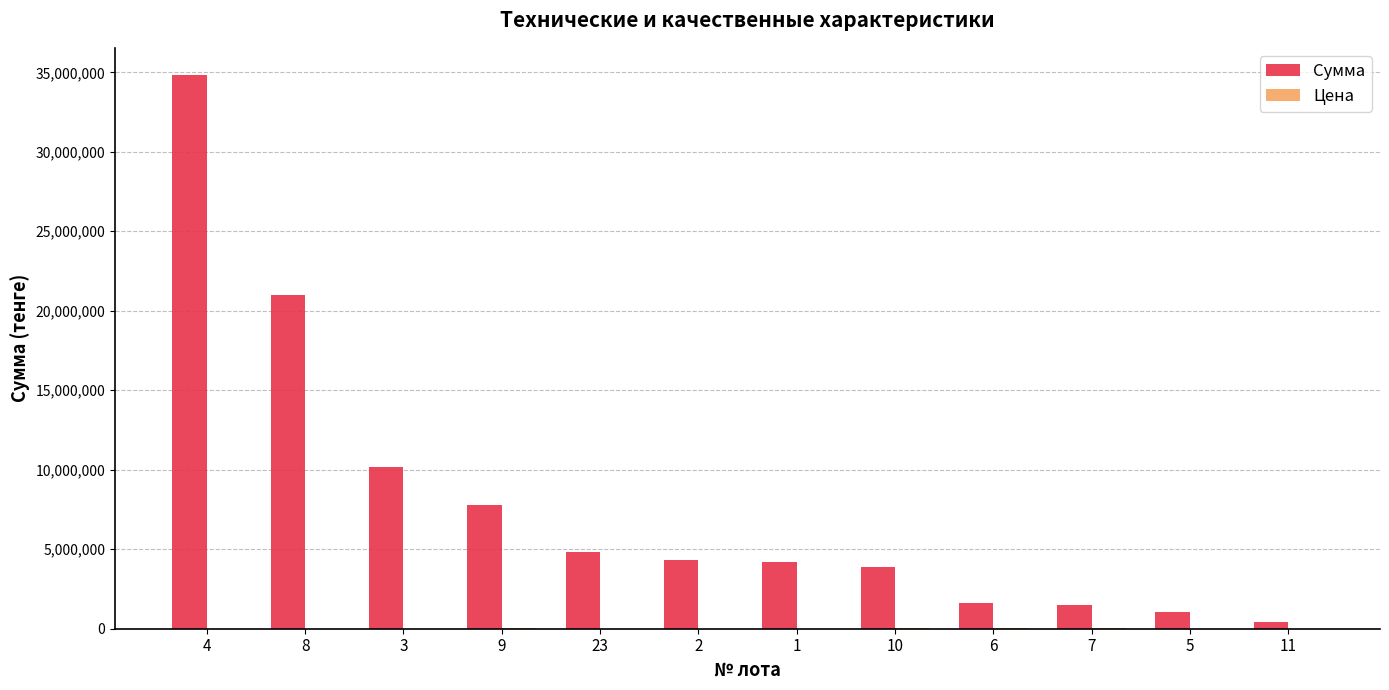

The value of Сумма at 2 is 4350000. True or false?

True